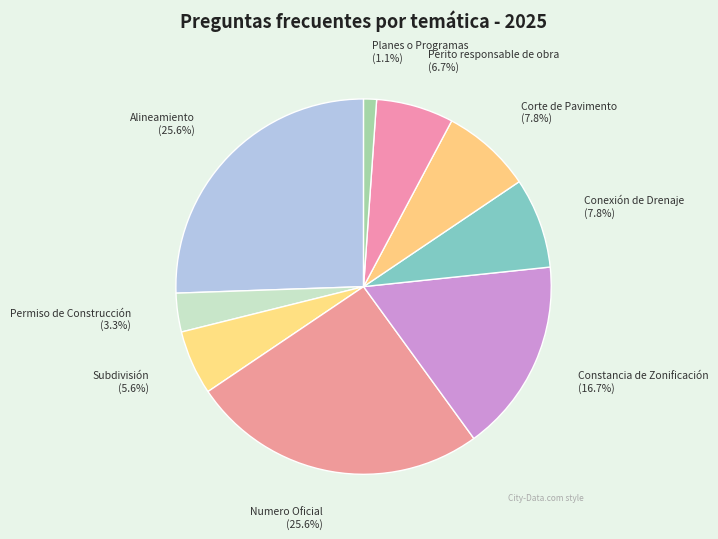

Which category has the smallest portion of the pie?

Planes o Programas